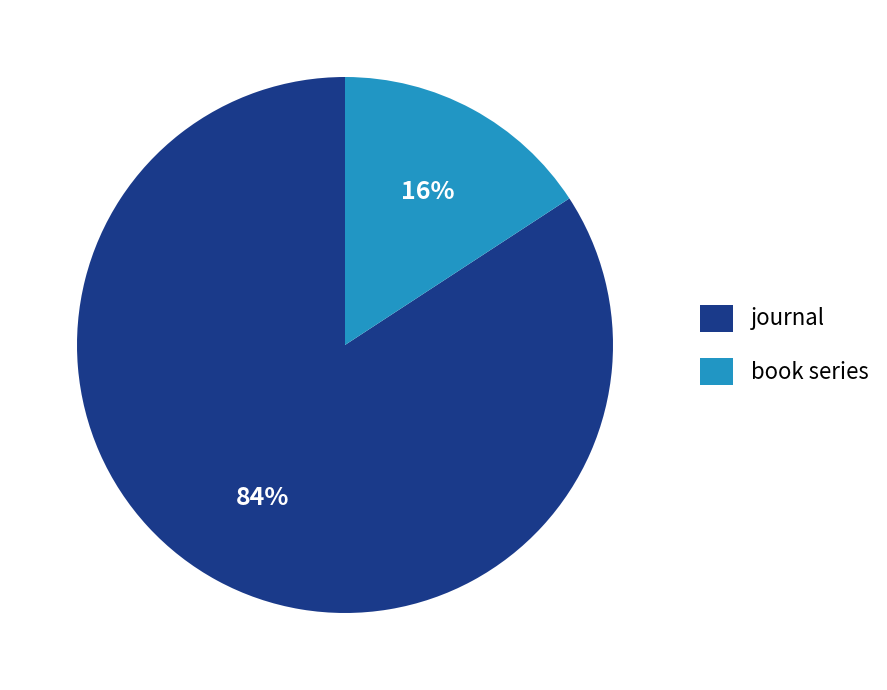

True or false: book series accounts for 22% of the total.

False